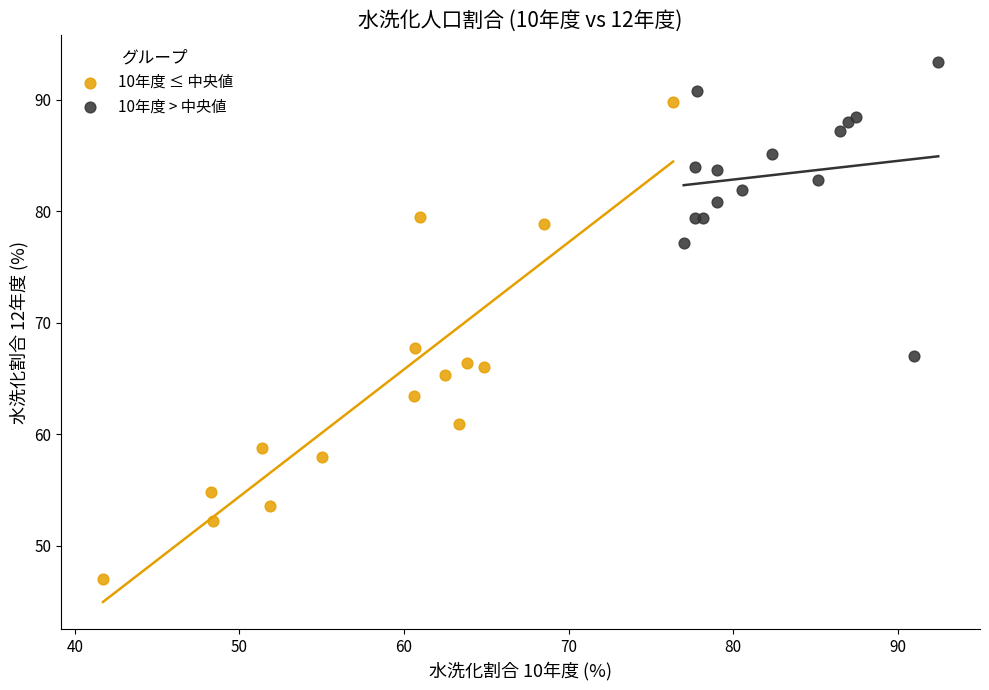

Which series has the largest Y range (max minus min)?

10年度 ≤ 中央値